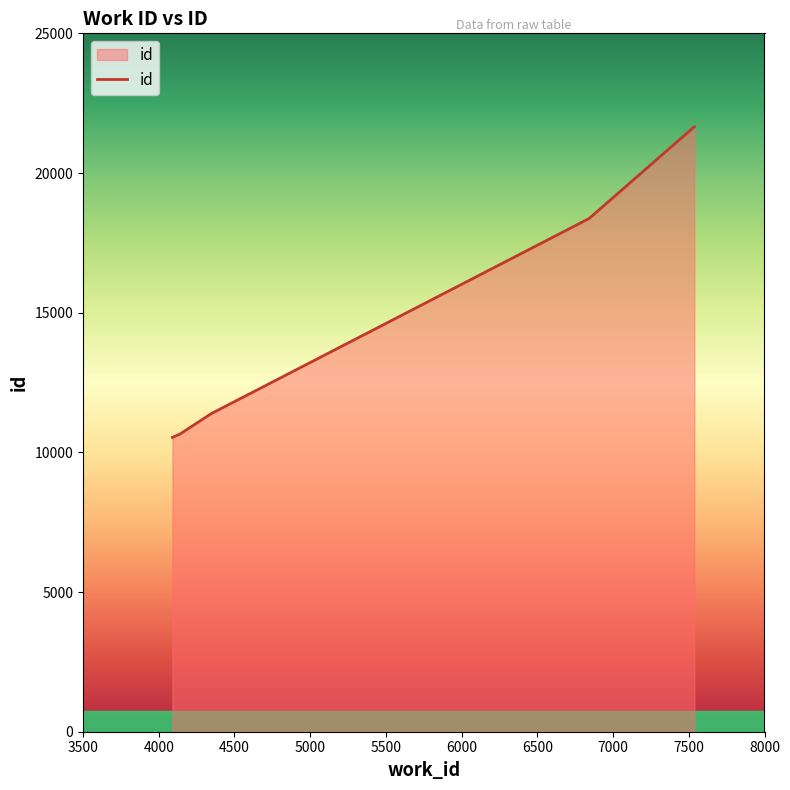

What is the minimum value shown in the chart?

10536